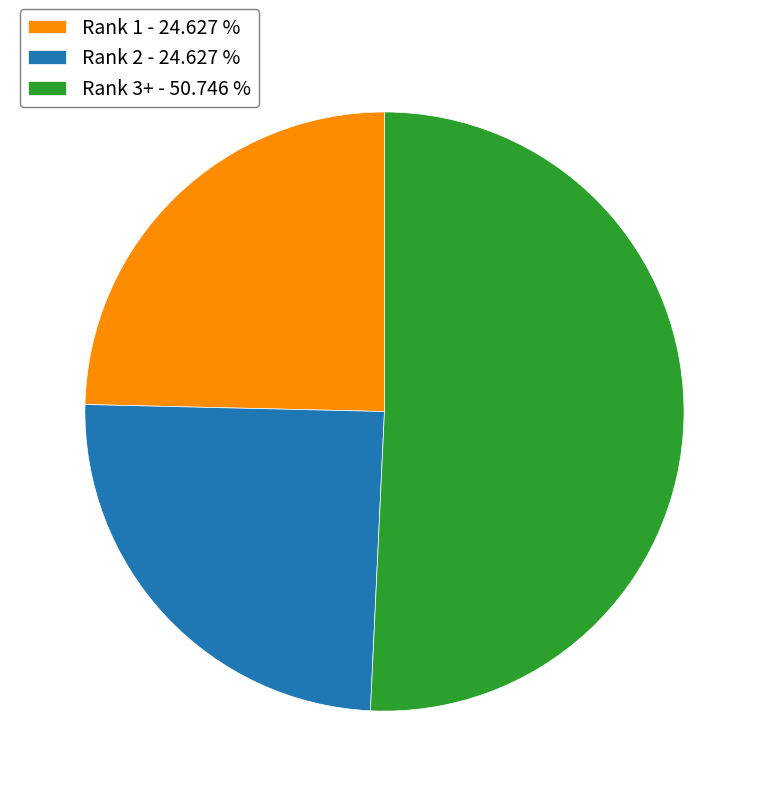

How many slices are in this pie chart?

3